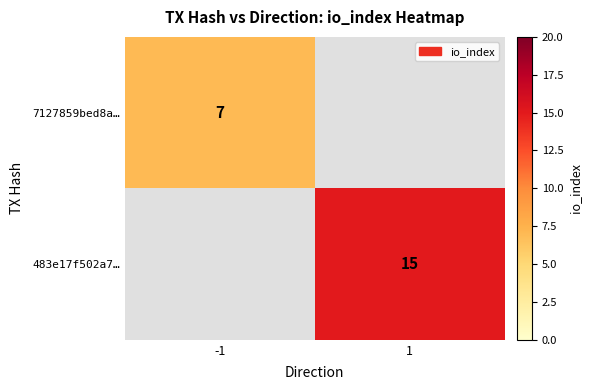

Is it true that 7127859bed8a… equals 12 at -1?

False